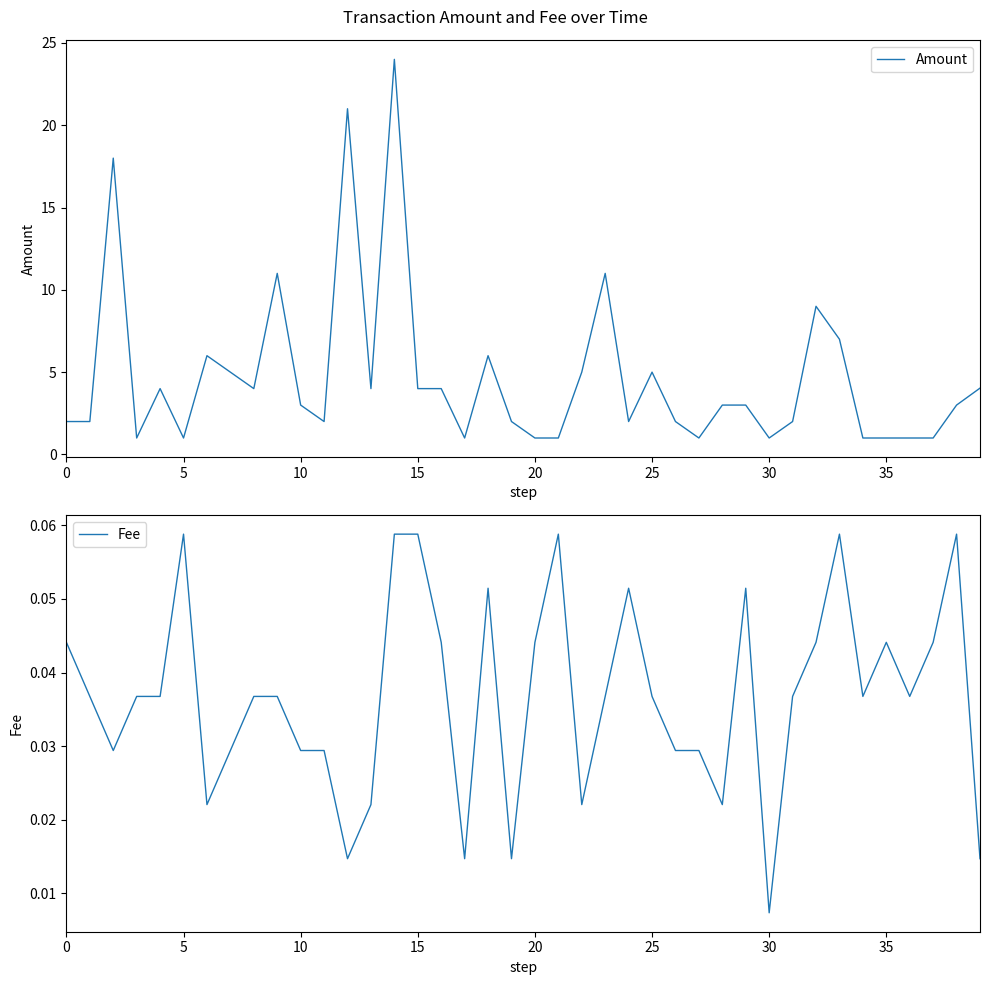

The value of Fee at 5 is 0.0. True or false?

False